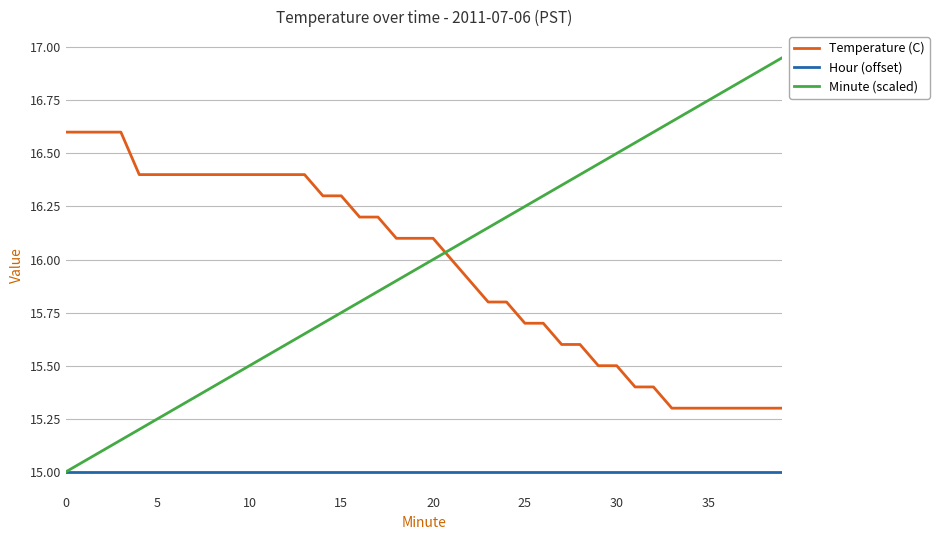

How many intersections are there between Temperature (C) and Minute (scaled)?

1